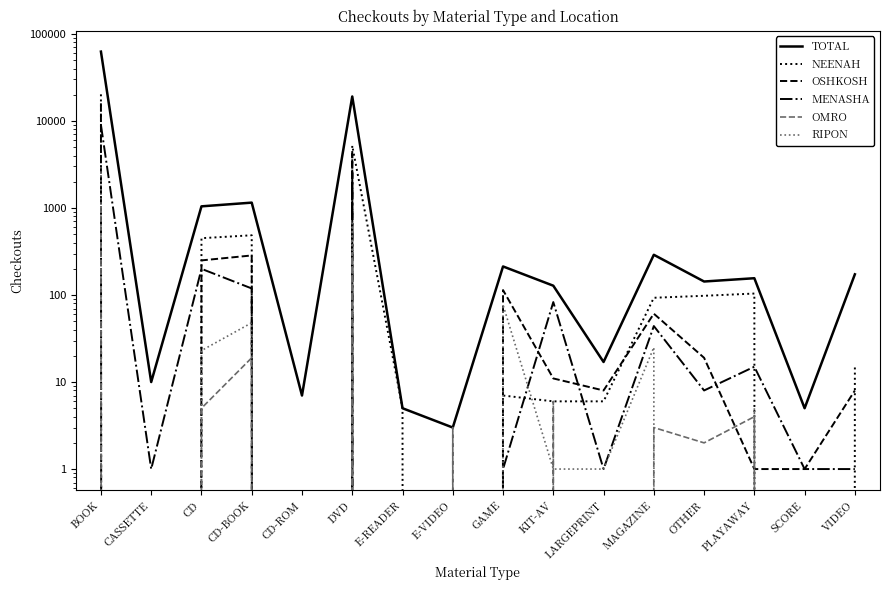

Reading left to right, what are all the values shown in this chart?

TOTAL: 62710	10	1045	1153	7	19129	5	3	213	128	17	290	143	156	5	173
NEENAH: 20245	0	450	486	0	5198	5	0	7	6	6	93	98	104	0	16
OSHKOSH: 15958	0	250	285	0	4221	0	0	114	11	8	61	19	1	1	8
MENASHA: 9005	1	200	119	0	2509	0	0	1	83	1	44	8	15	1	1
OMRO: 1035	0	5	19	0	307	0	3	0	6	0	3	2	4	0	0
RIPON: 2969	0	23	48	0	670	0	0	77	1	1	25	0	5	0	0